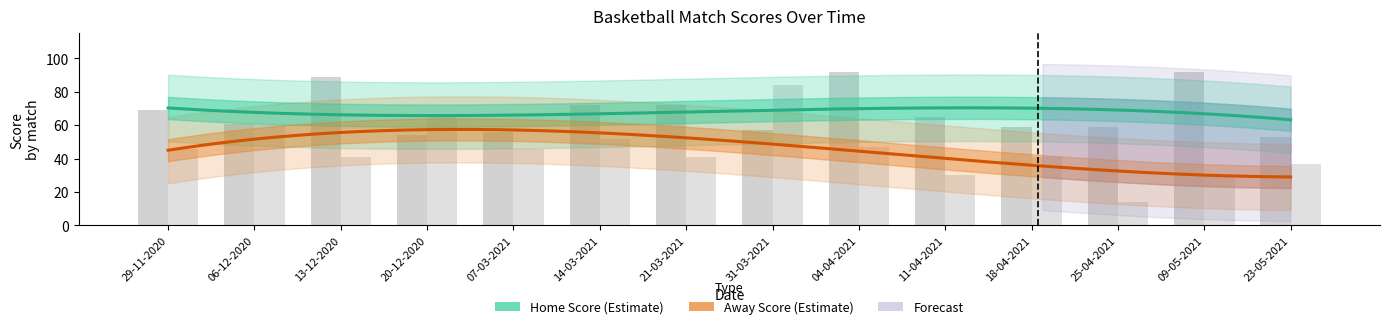

What is the difference between the second highest and minimum values in the Home Score series?

39